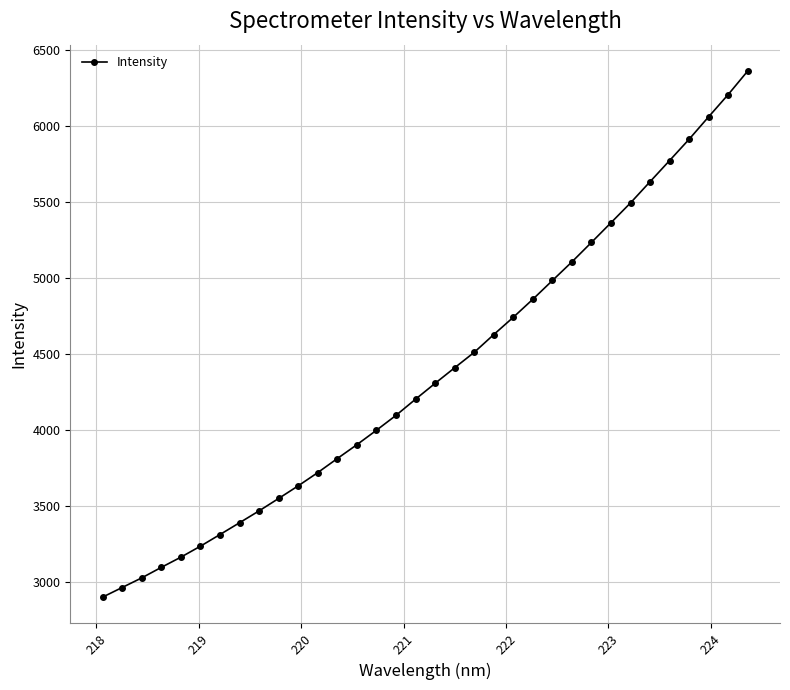

True or false: there are more than 2 points higher than both neighbors.

False